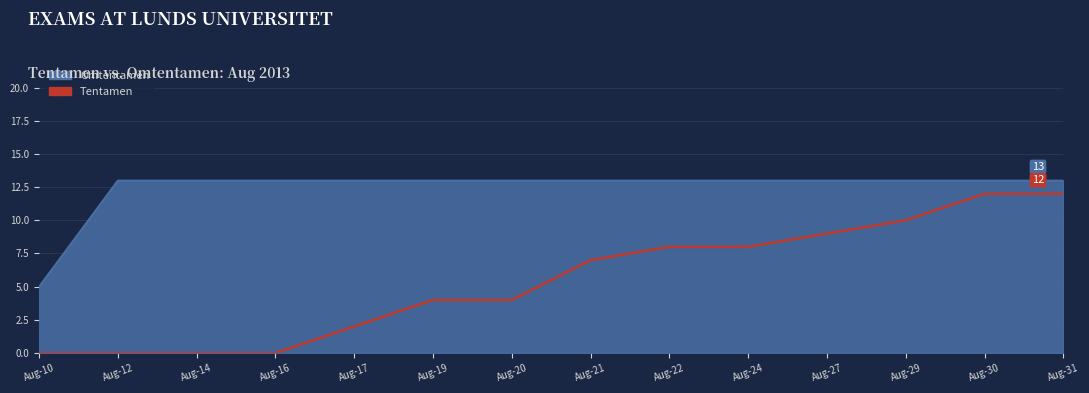

Reading right to left, what are all the values shown in this chart?

12	12	10	9	8	8	7	4	4	2	0	0	0	0